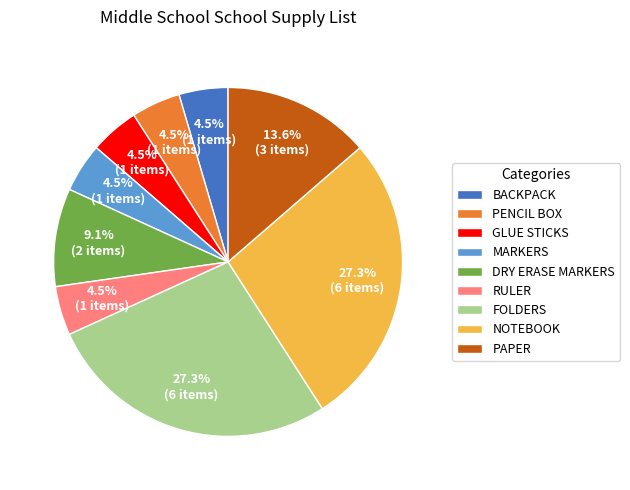

How much of the chart is everything except PAPER?

86.4%